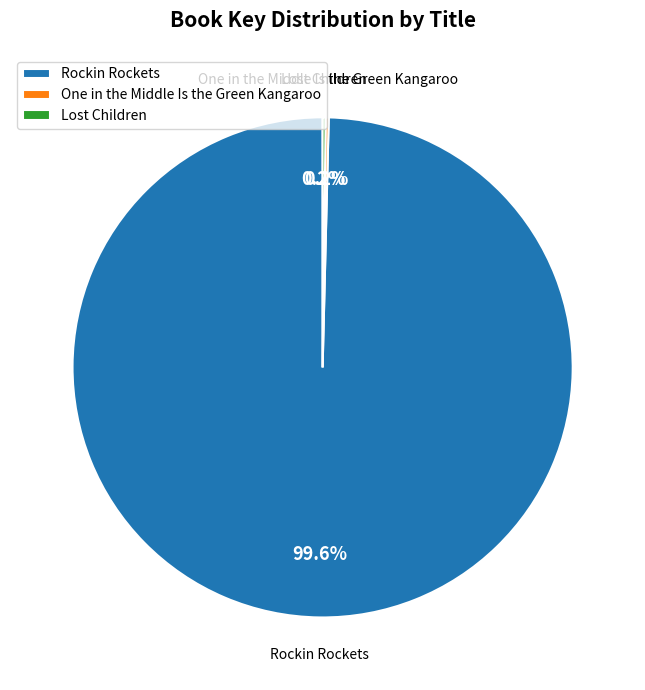

What is the largest slice in the pie chart?

Rockin Rockets